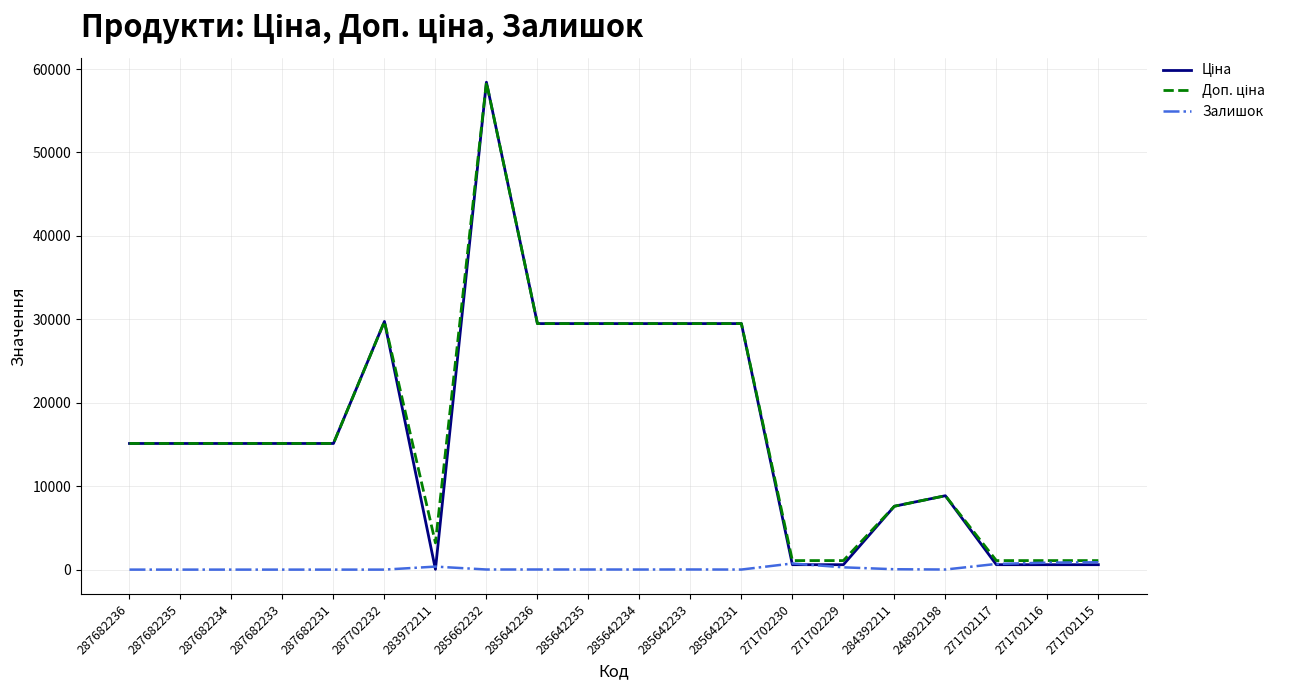

What is the total value across all series at 287682236?

30240.0